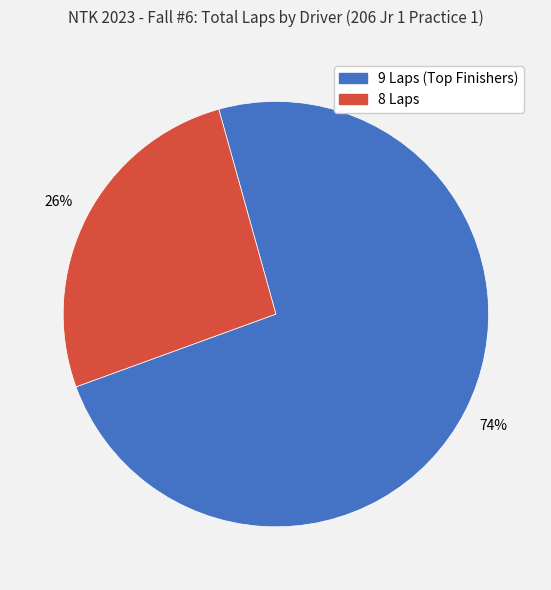

Is there a majority slice in this chart?

Yes